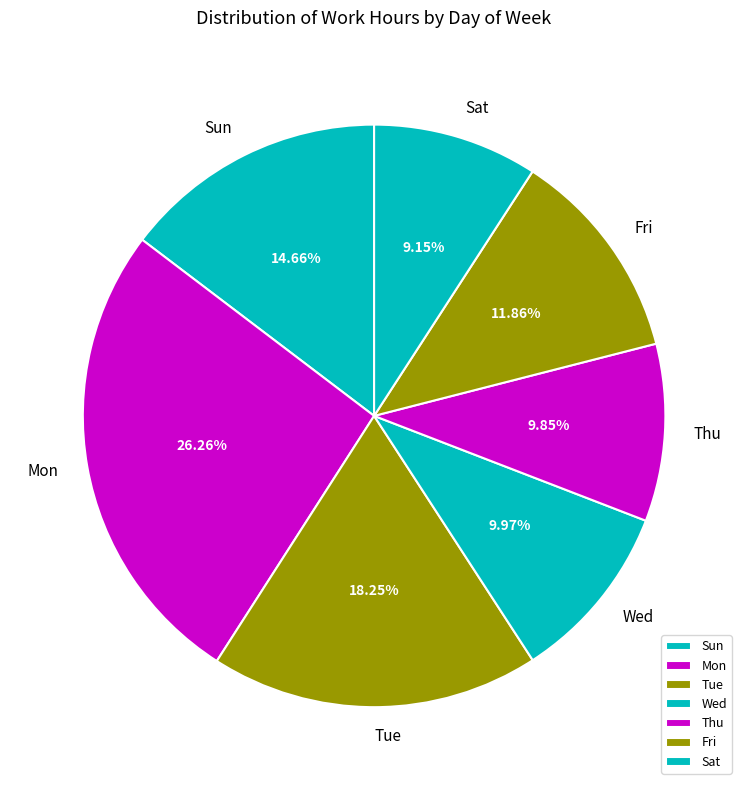

Do Wed and Sat together represent more than half of the pie?

No